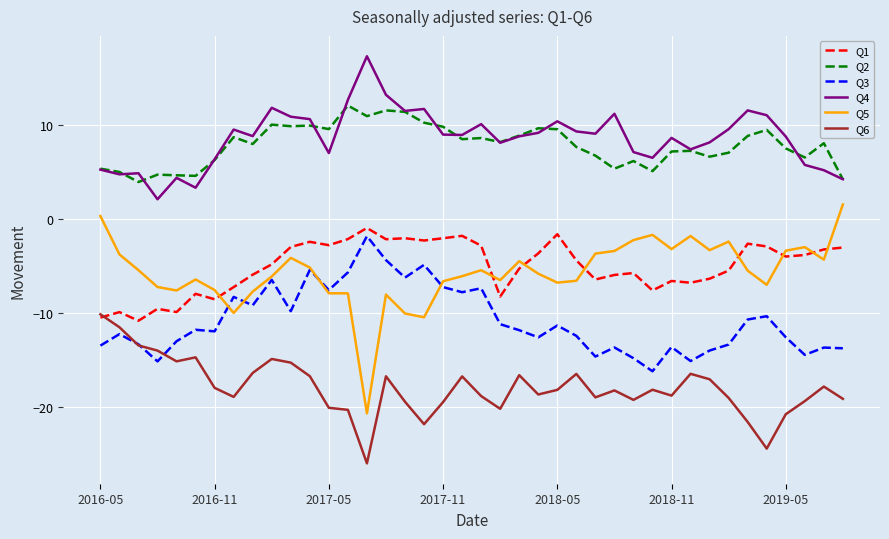

Which series has the largest total across all categories?

Q4